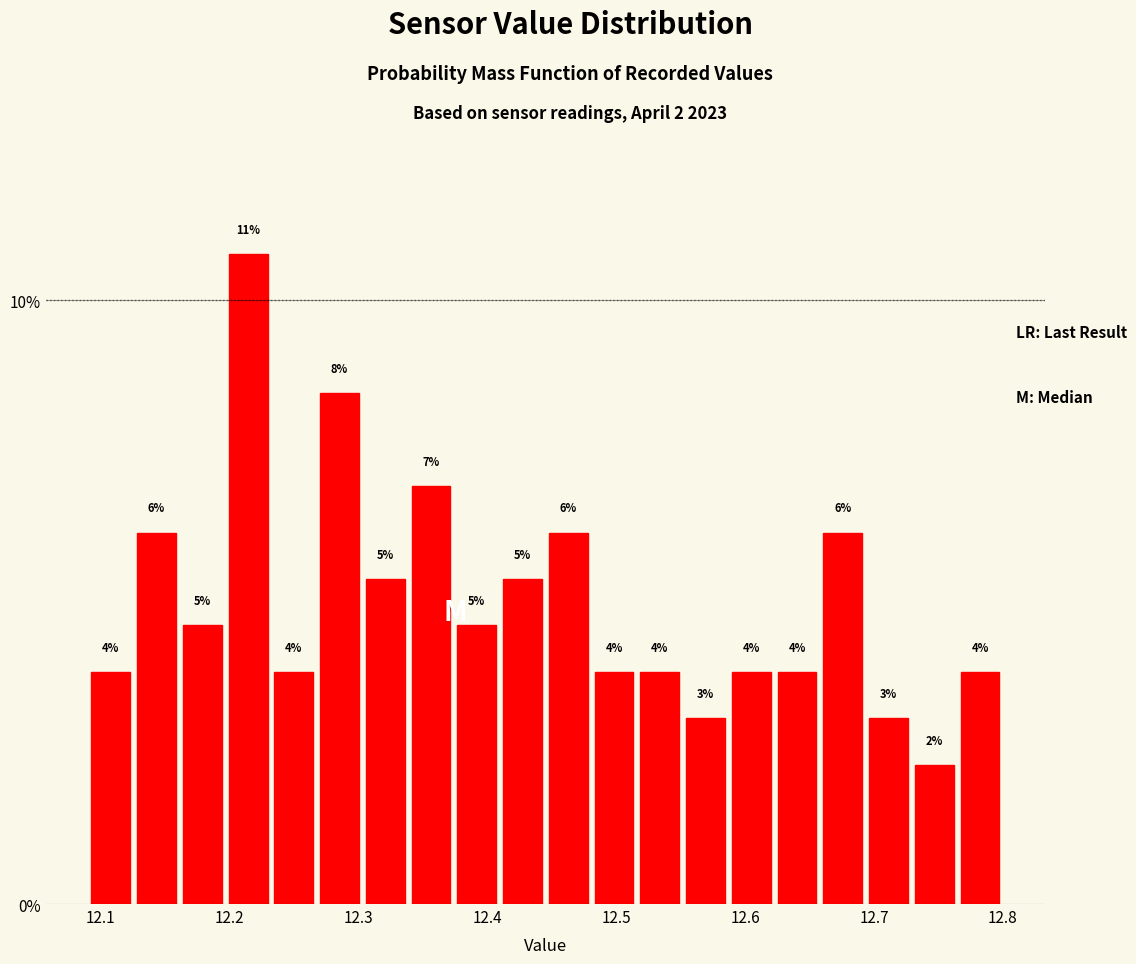

Read against the x-axis, roughly where is the centre of the tallest bar?

12.21